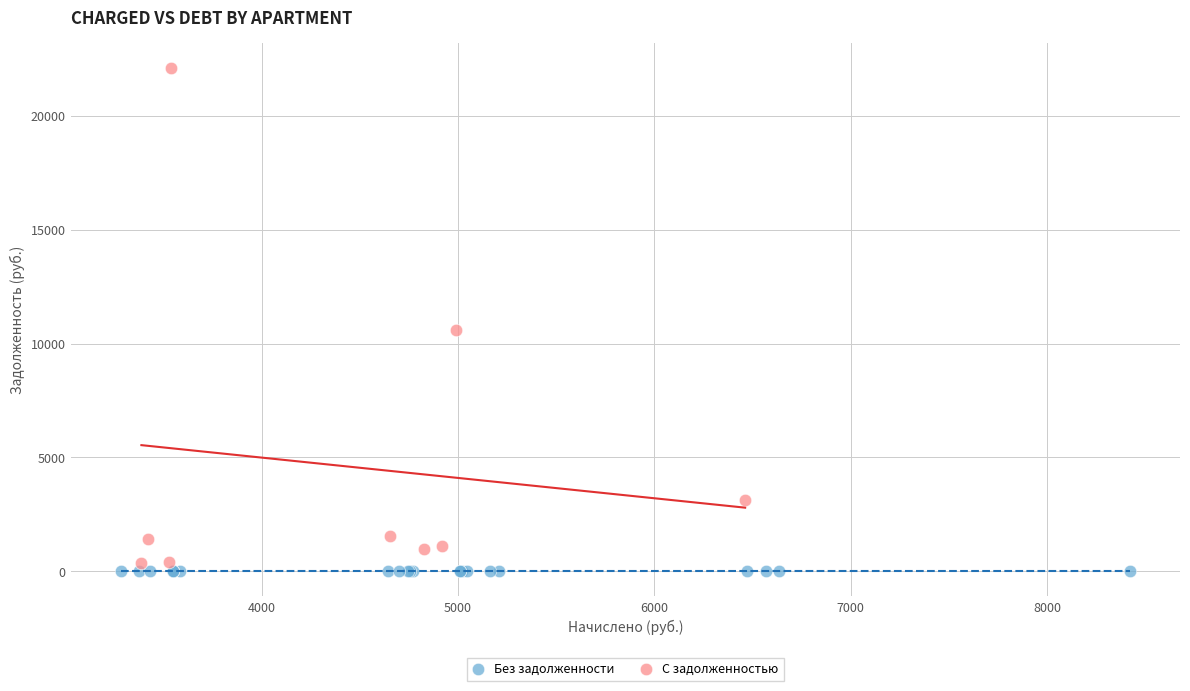

Which series reaches the maximum Y coordinate?

С задолженностью